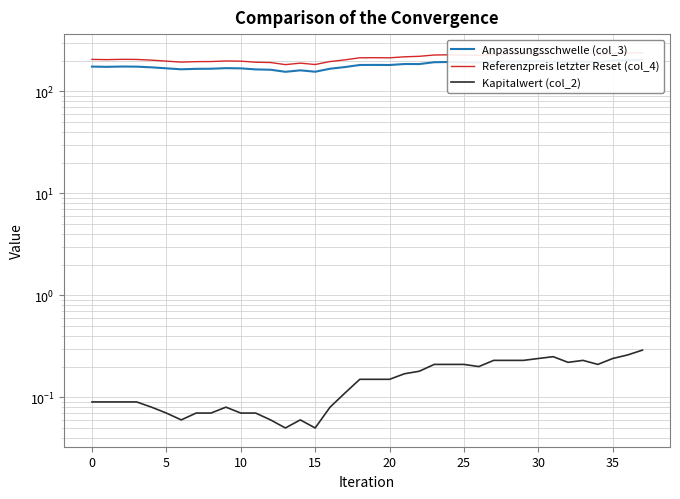

What is the spread (max minus min) of values at 16?

195.9